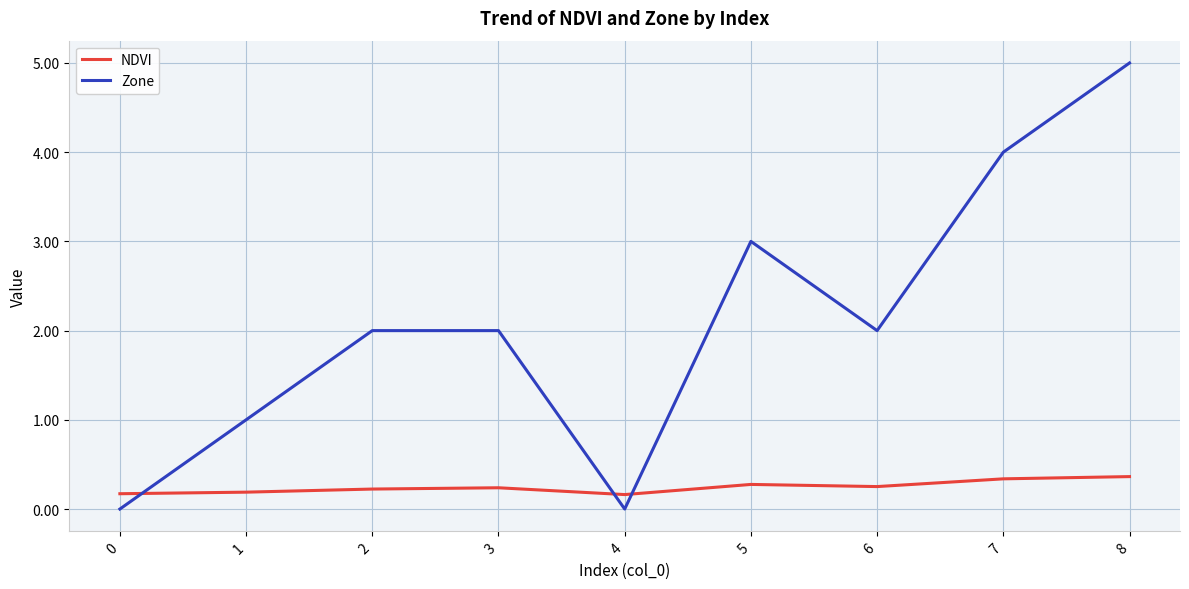

Is it true that Zone equals 5.8 at 7?

False